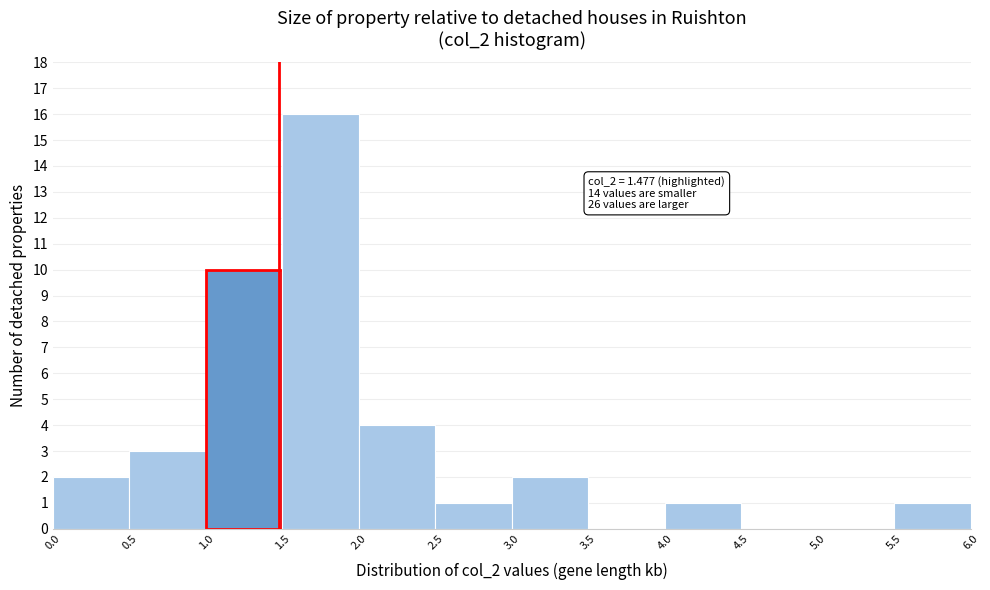

Over which range of the x-axis is the bar tallest?

1.5 to 2.0